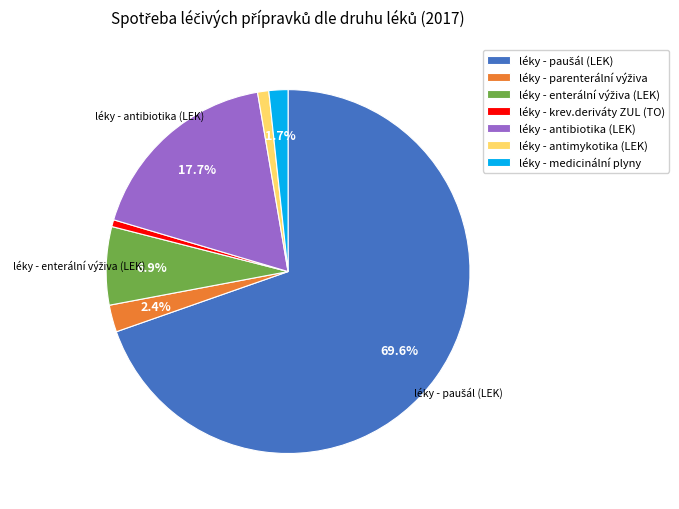

Count the number of slices in the pie.

7